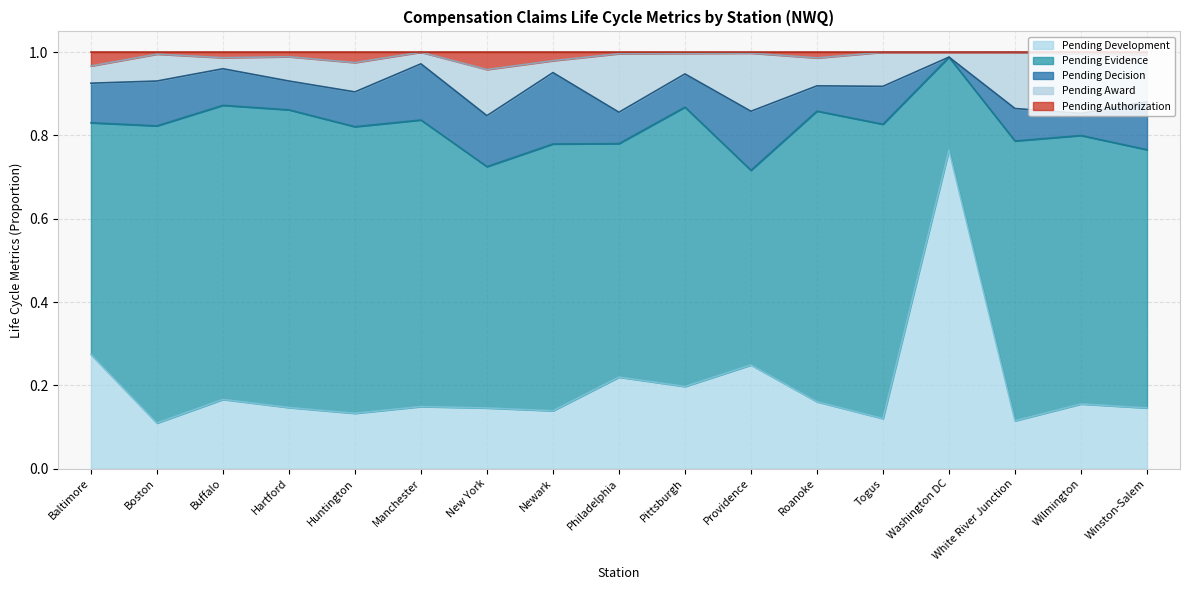

What is the label of the 12th point from the left?

Roanoke